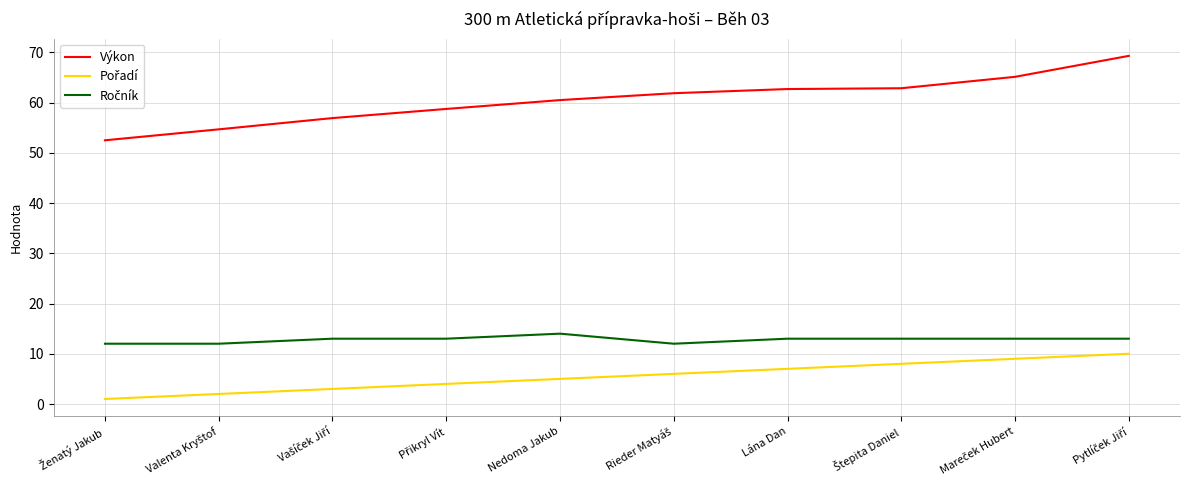

What is the minimum value for Výkon?

52.5